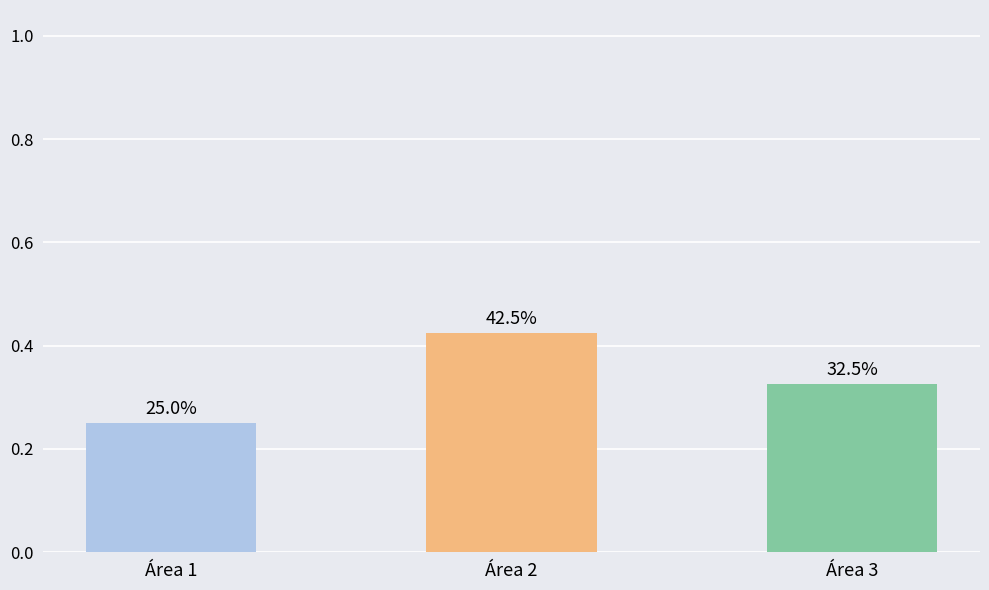

Are the bars horizontal?

No